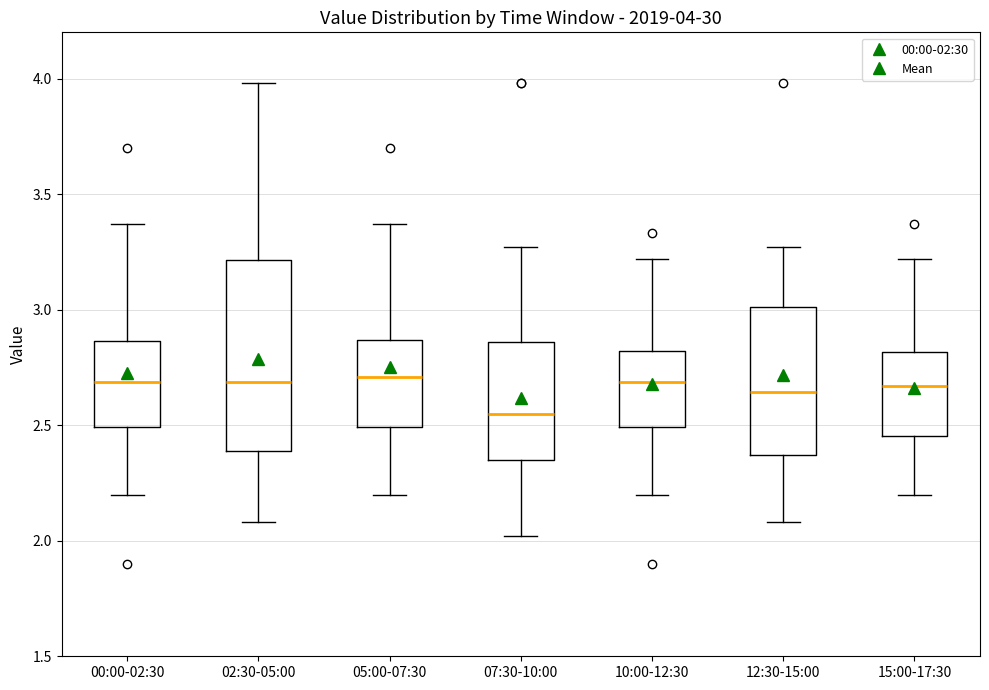

Comparing the boxes themselves (not the whiskers), which one is the tallest?

02:30-05:00